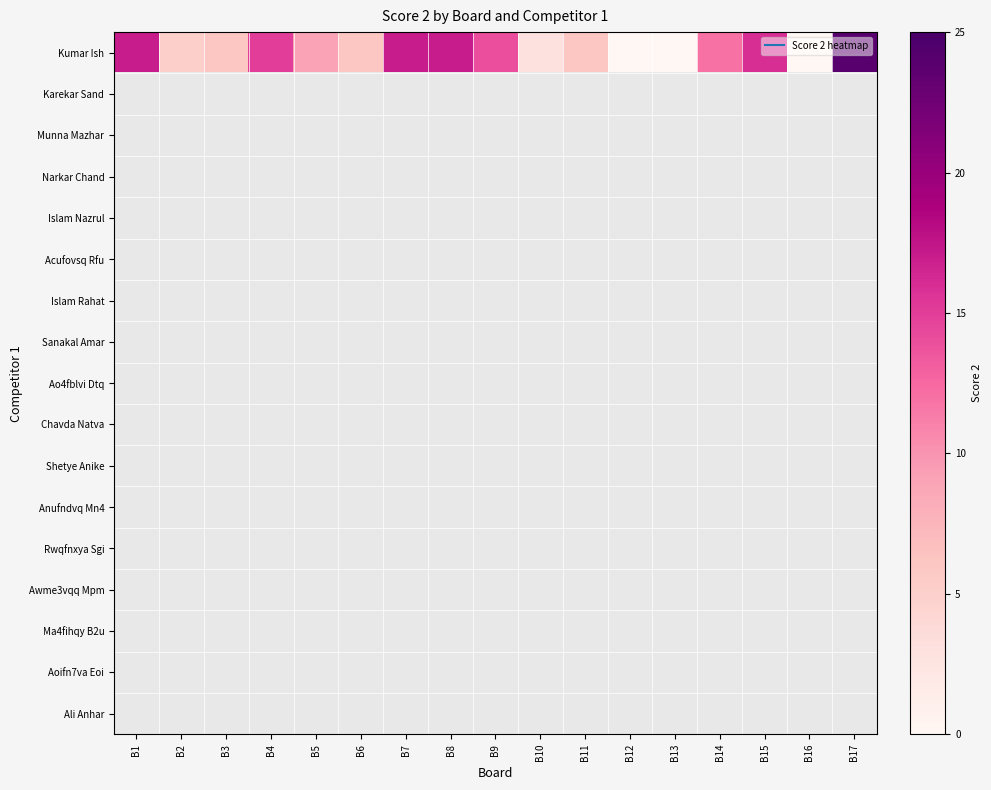

Between B1 and B14, which is larger?

B1